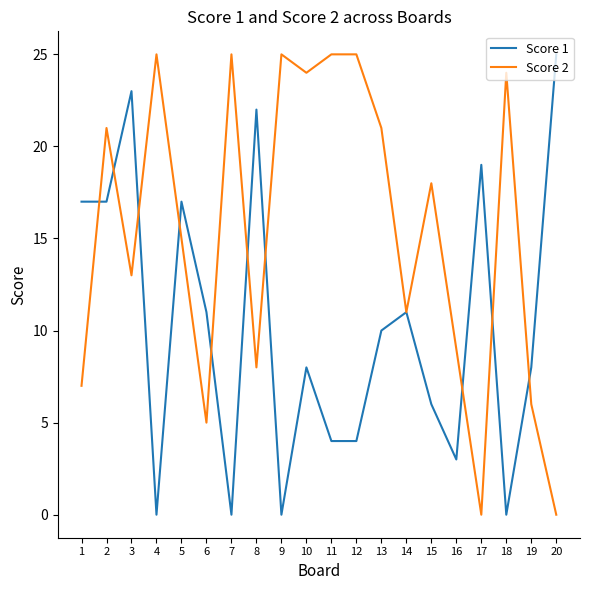

True or false: Score 2 and Score 1 cross at least once.

True